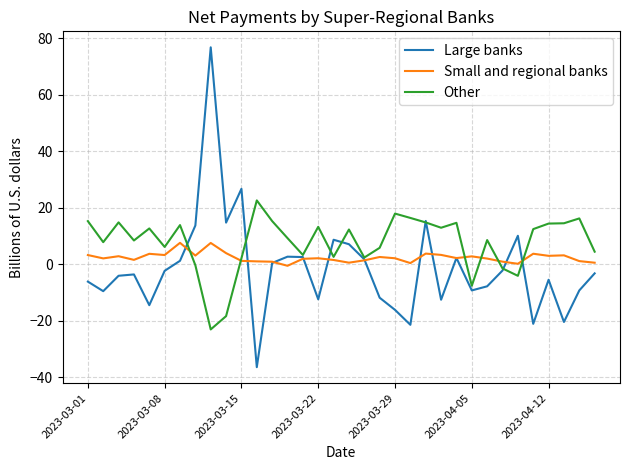

Which series has the largest range (max minus min)?

Large banks